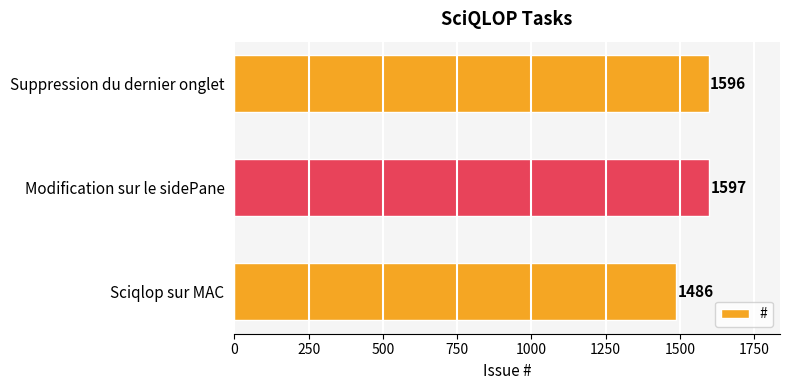

Reading bottom to top, extract all data points from this chart.

Sciqlop sur MAC=1486	Modification sur le sidePane=1597	Suppression du dernier onglet=1596